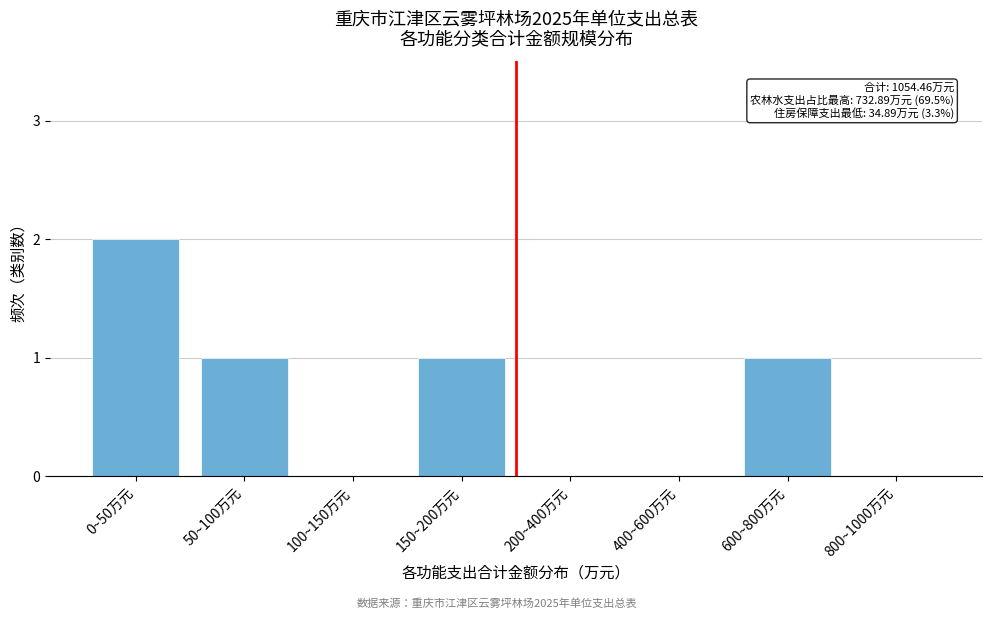

Reading right to left, what are all the values shown in this chart?

800~1000万元=0	600~800万元=1	400~600万元=0	200~400万元=0	150~200万元=1	100~150万元=0	50~100万元=1	0~50万元=2